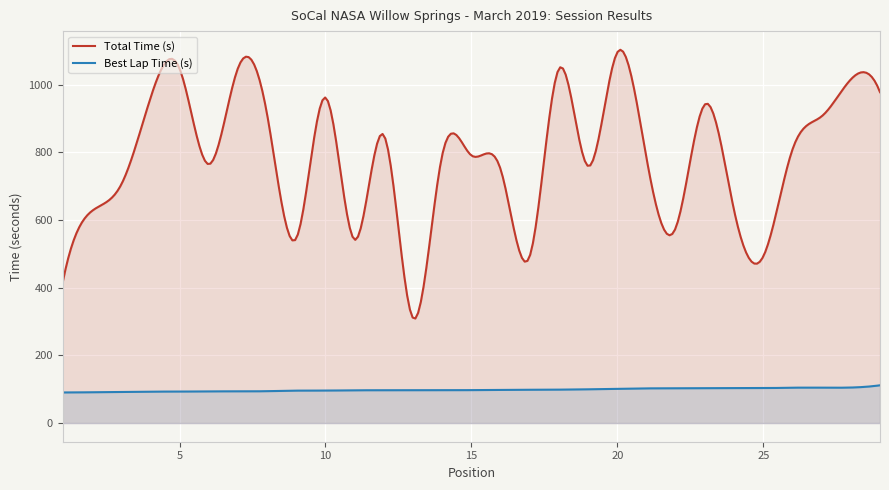

List the labels in order of Total Time value, largest first.

20, 7, 5, 18, 28, 29, 10, 4, 23, 8, 27, 12, 26, 14, 15, 21, 6, 19, 16, 3, 24, 2, 22, 9, 11, 17, 25, 1, 13